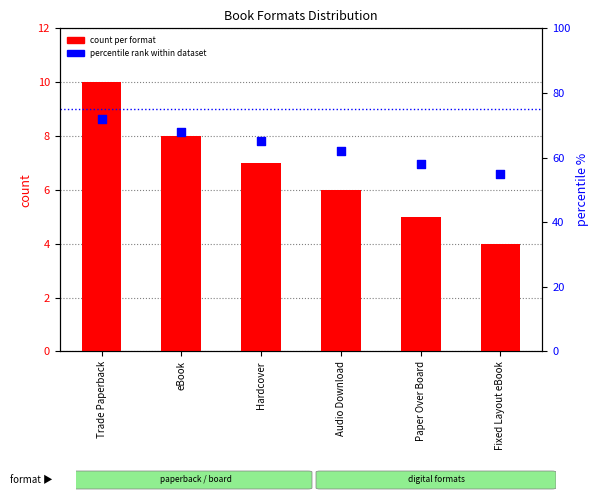

Is the value of count per format at Paper Over Board greater than the value of percentile rank within dataset at Hardcover?

No